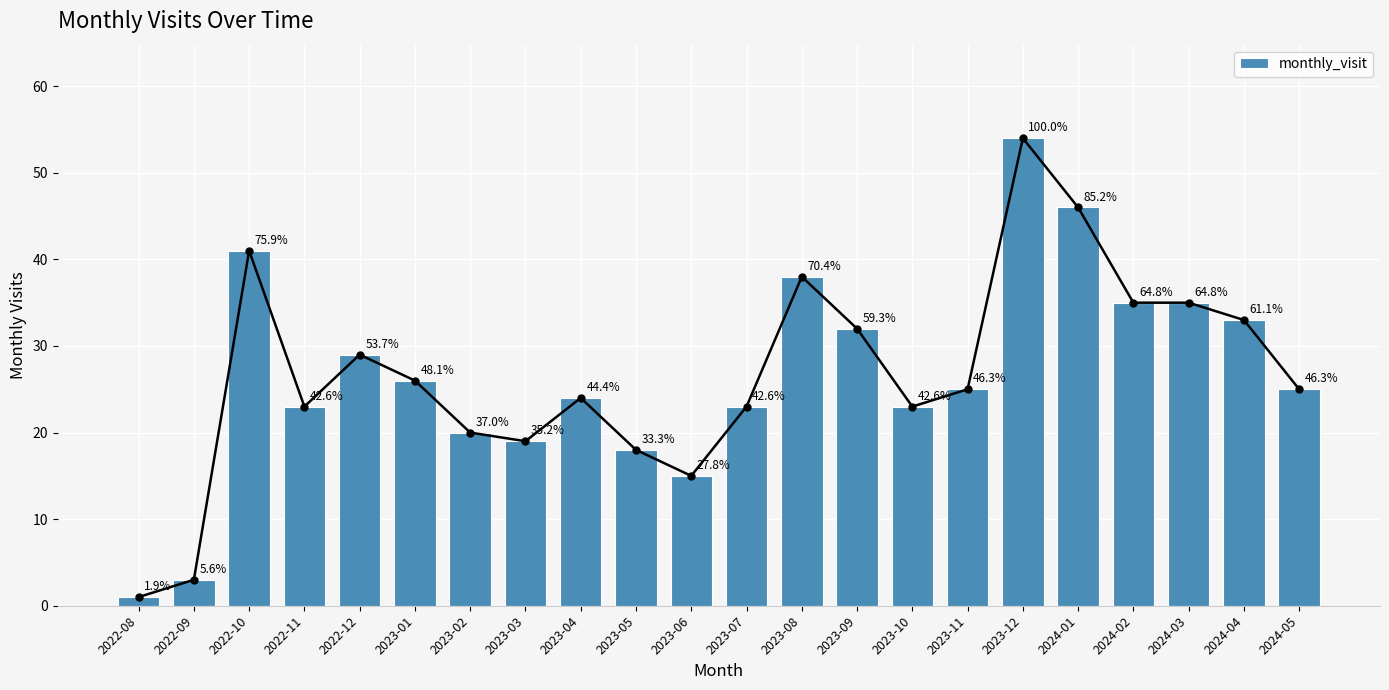

True or false: the data shows 46 at 2024-01.

True